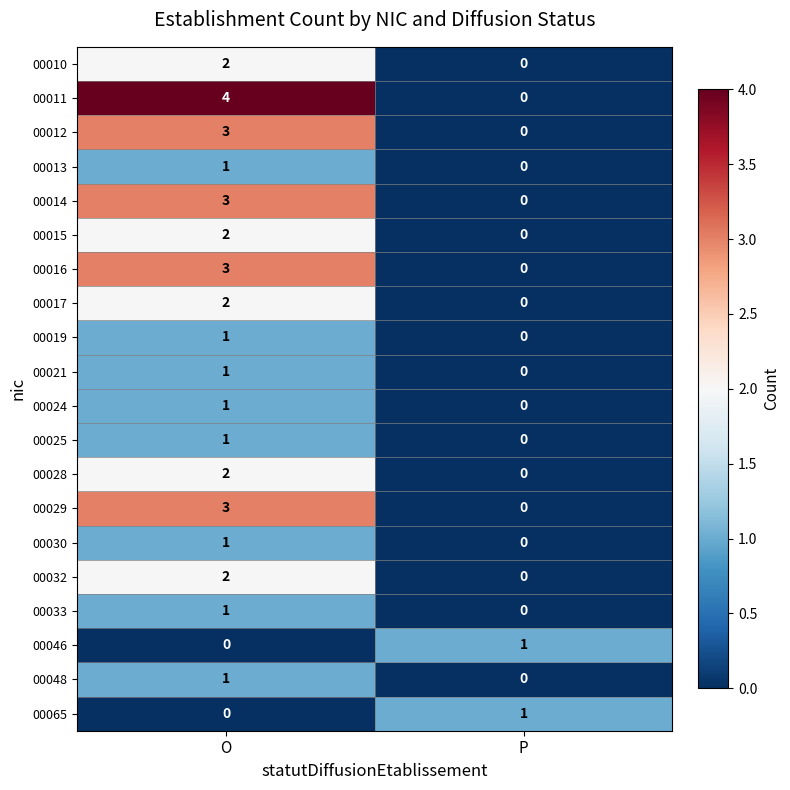

At which category is the sum across all series the highest?

O